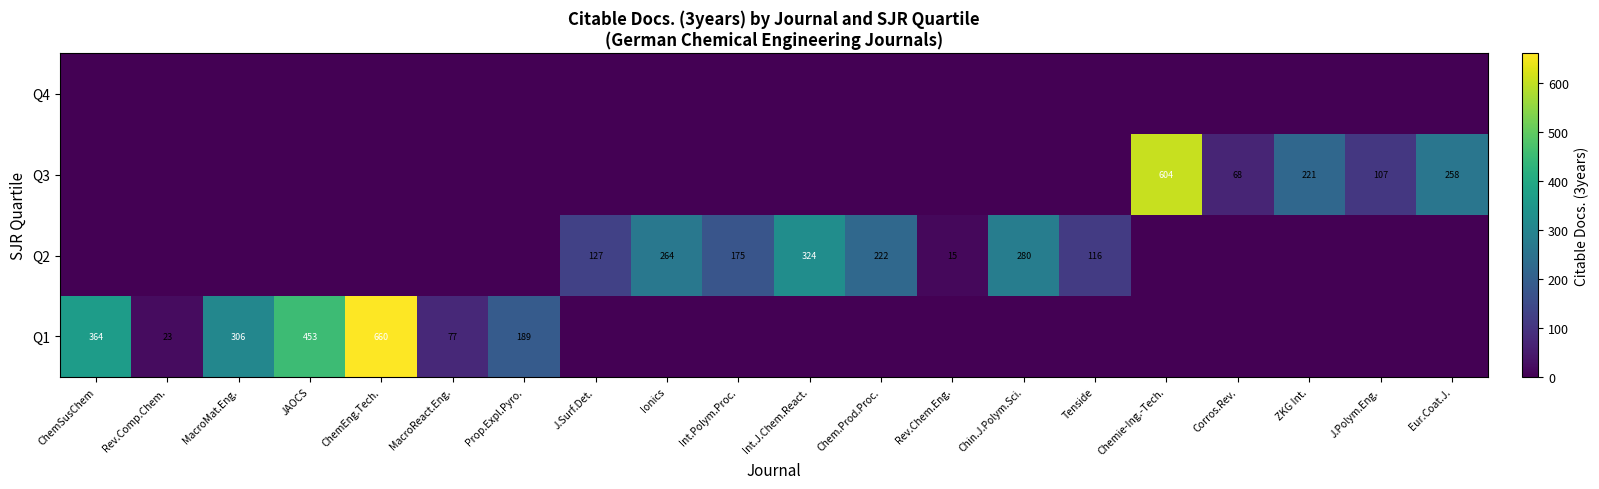

The Q2 series shows 66 at Tenside. True or false?

False